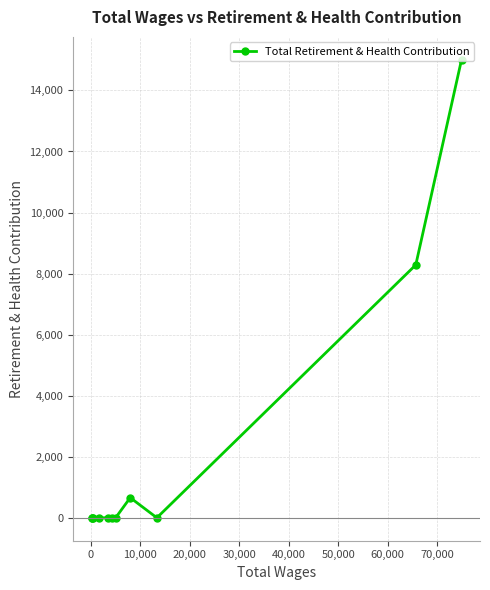

Reading right to left, extract all data points from this chart.

15004	8285	0	659	0	0	0	0	0	0	0